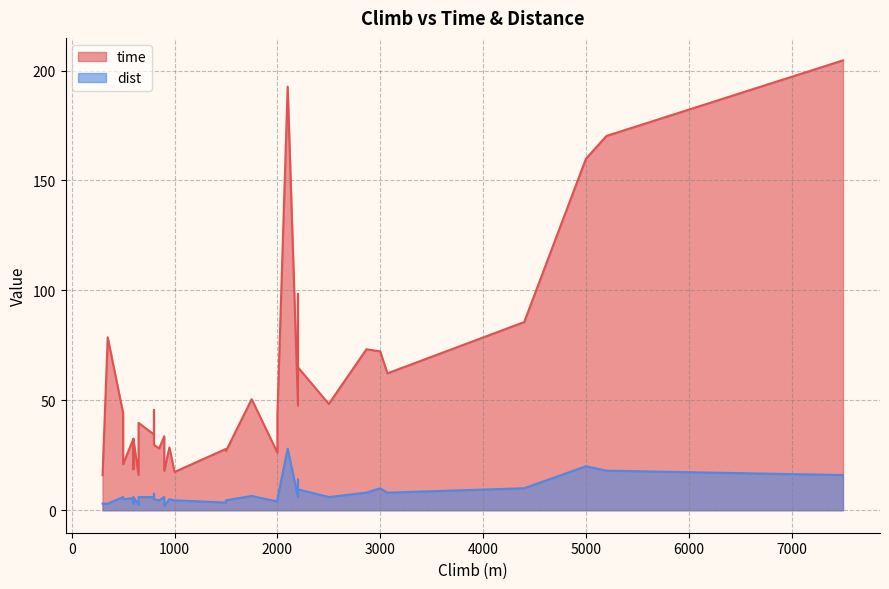

True or false: time and dist cross at least once.

False